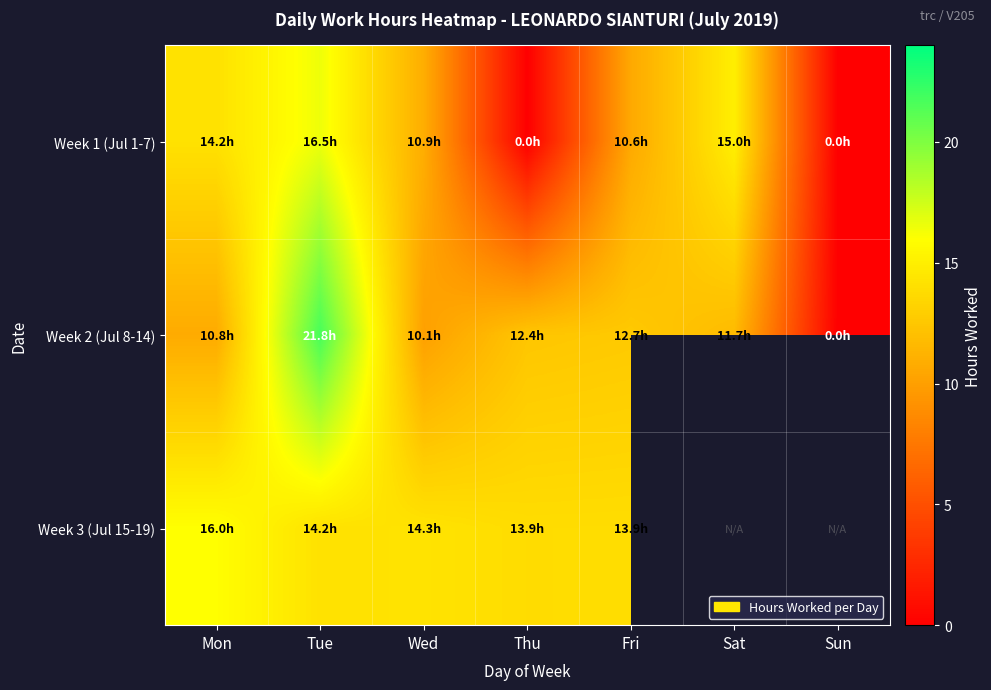

Which category has the lowest value in the Week 1 (Jul 1-7) series?

Thu